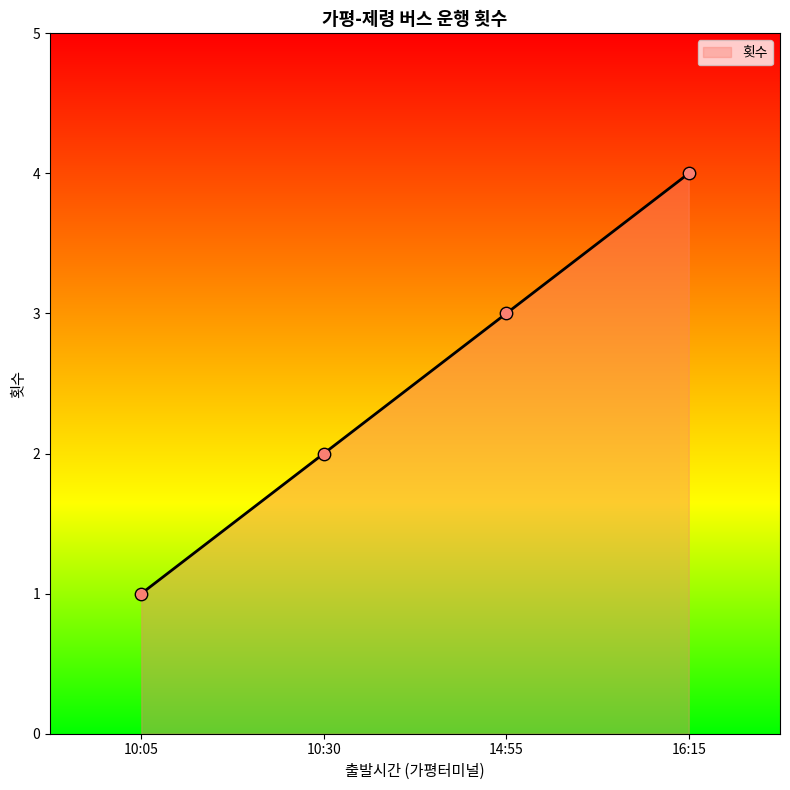

What is the change in value from 10:30 to 14:55?

+1